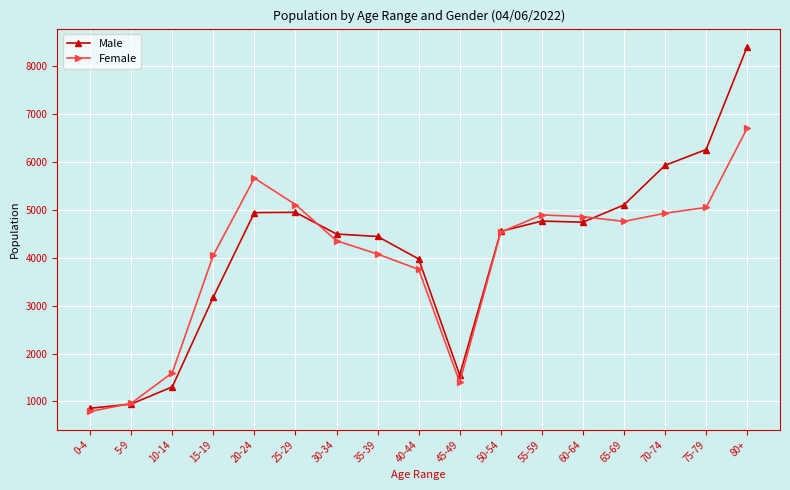

What is the value of the Male point at the 3rd from the left?

1304.8